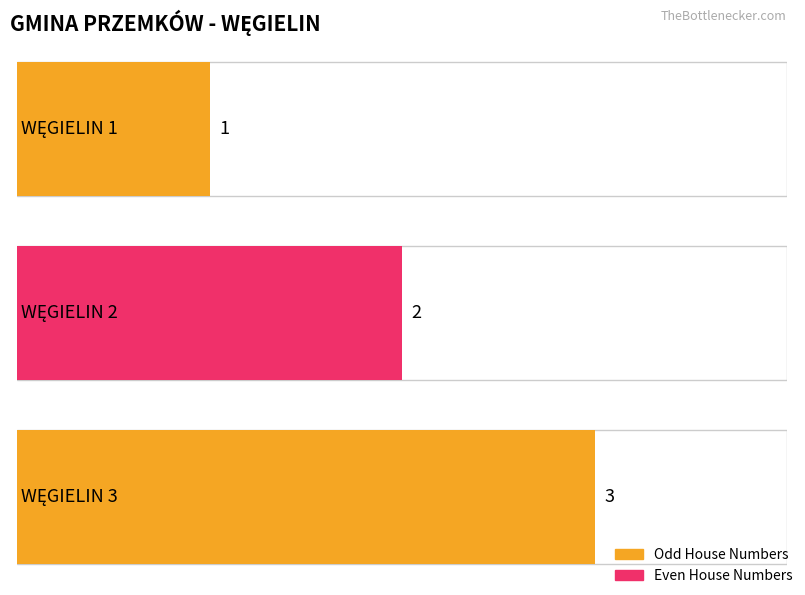

Reading right to left, list all the values displayed in this chart.

3	2	1